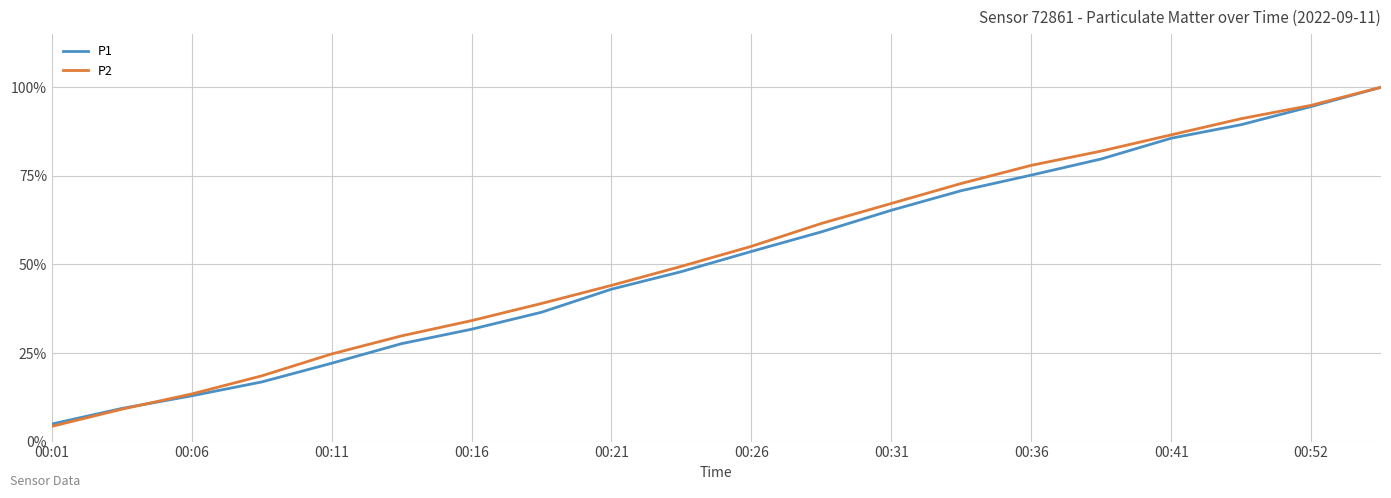

Reading right to left, transcribe all the data shown in this chart.

P1: 1.0	0.9	0.9	0.9	0.8	0.8	0.7	0.7	0.6	0.5	0.5	0.4	0.4	0.3	0.3	0.2	0.2	0.1	0.1	0.0
P2: 1.0	0.9	0.9	0.9	0.8	0.8	0.7	0.7	0.6	0.6	0.5	0.4	0.4	0.3	0.3	0.2	0.2	0.1	0.1	0.0